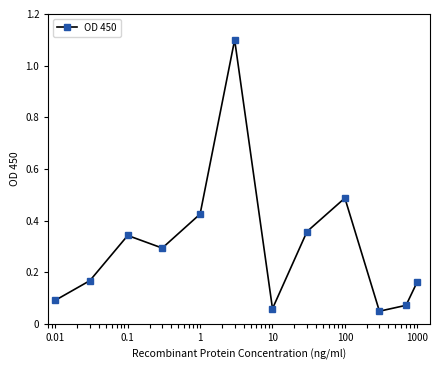

What is the maximum value shown in the chart?

1.1